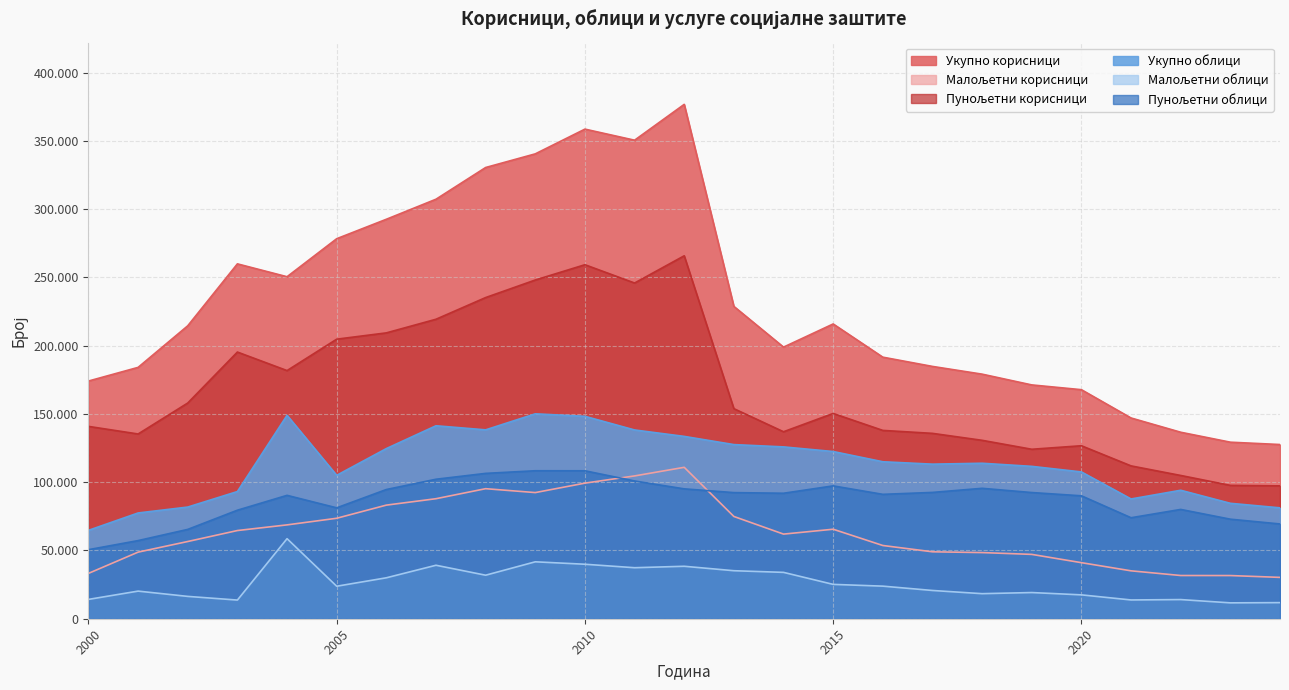

Is the value of Укупно облици at 2007 greater than the value of Пунољетни корисници at 2000?

Yes